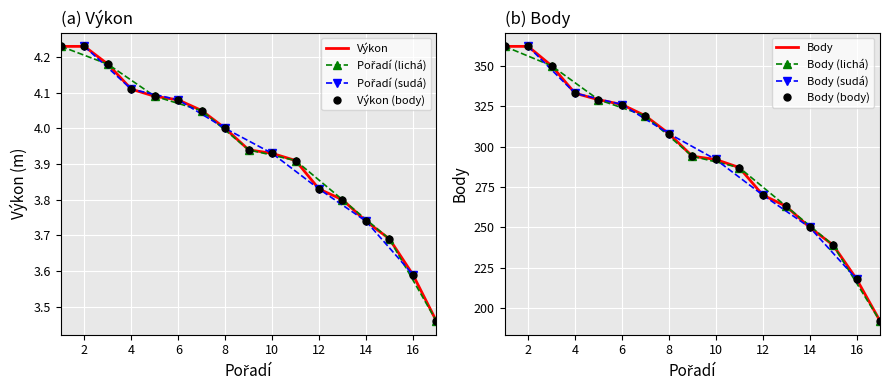

Which category has the highest value in the Pořadí series?

1